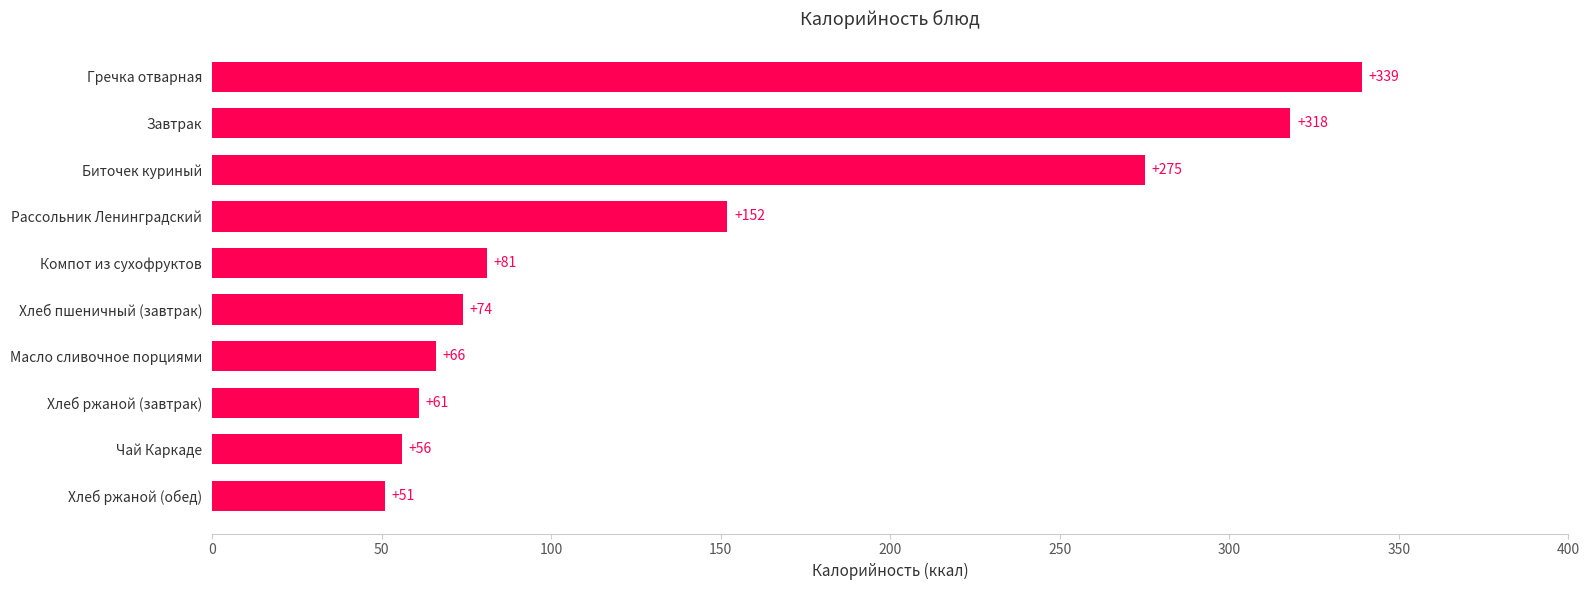

What is the change in value from Масло сливочное порциями to Биточек куриный?

+209